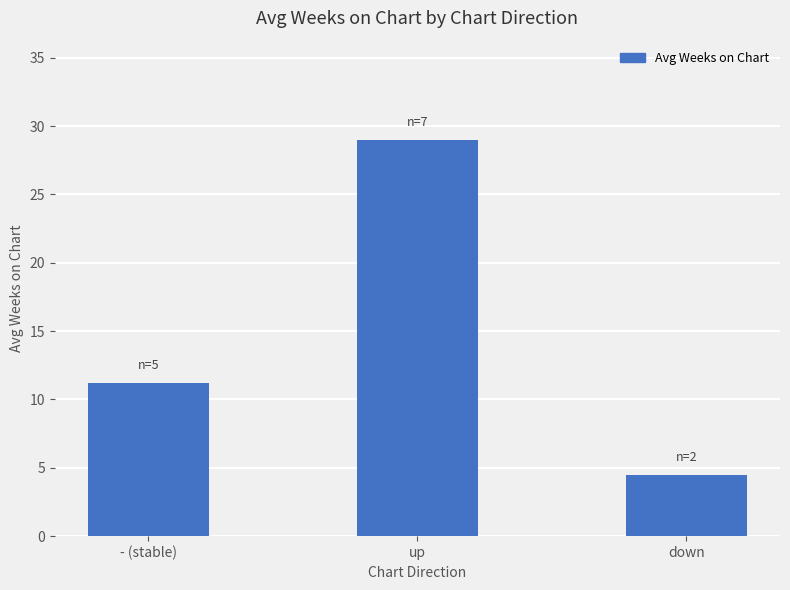

What is the maximum value shown in the chart?

29.0